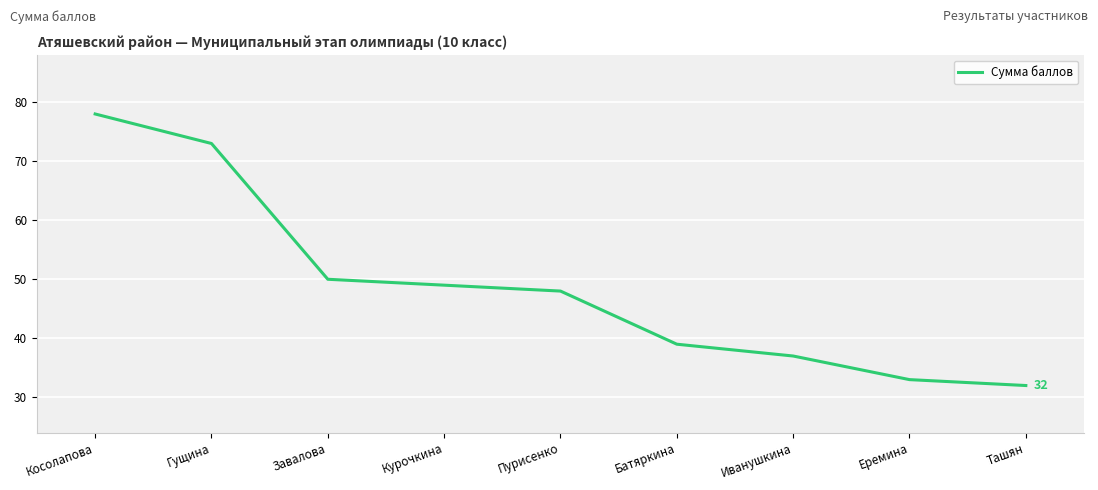

Does the chart display data point markers on the line(s)?

No